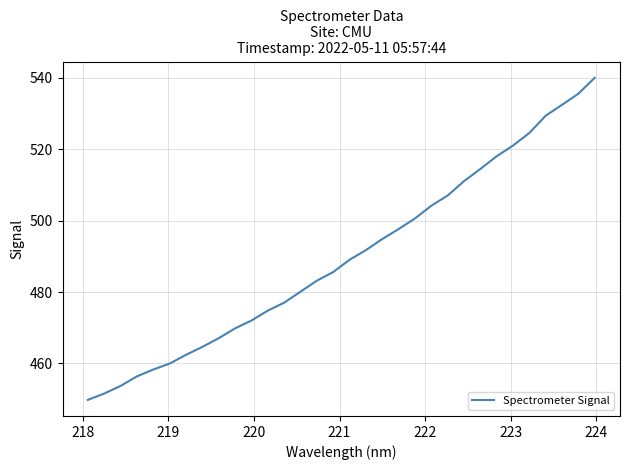

What is the greatest value displayed?

540.0